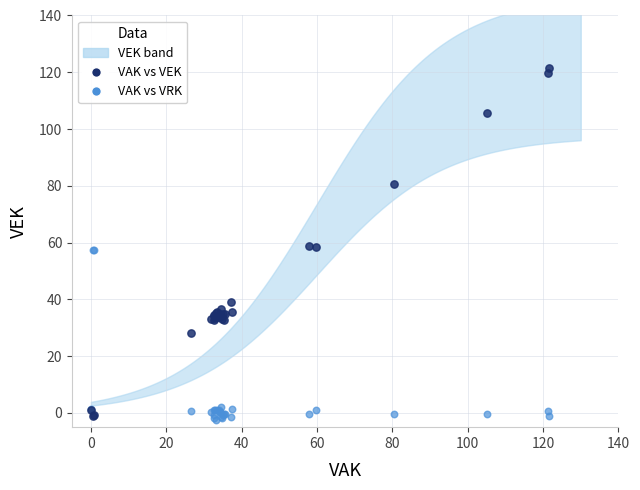

Which series reaches the maximum Y coordinate?

VAK vs VEK